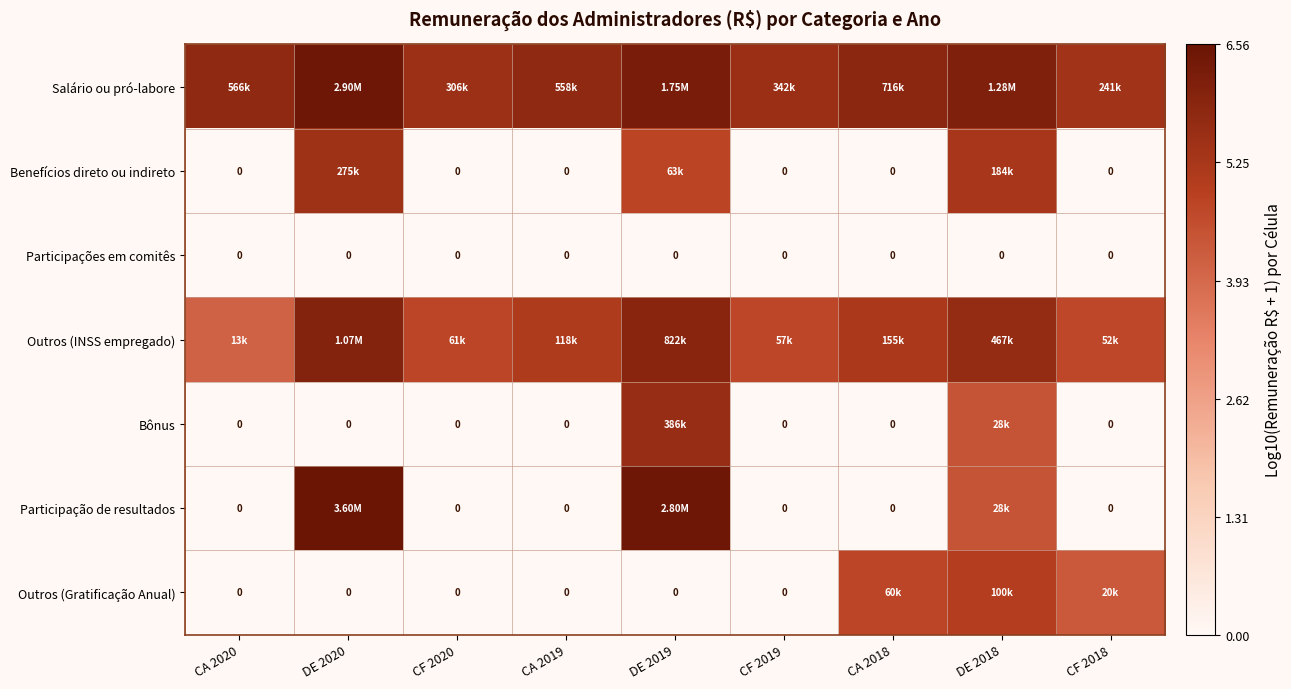

How many Benefícios direto ou indireto values are between 0 and 4?

6